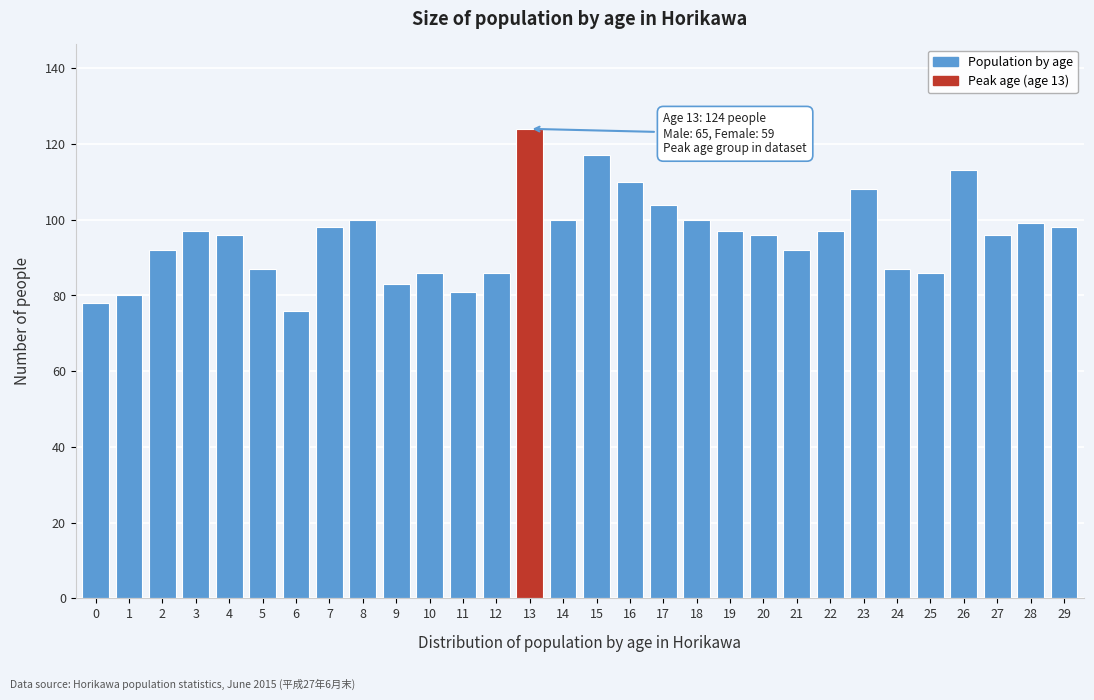

Reading left to right, list all the values displayed in this chart.

0=78	1=80	2=92	3=97	4=96	5=87	6=76	7=98	8=100	9=83	10=86	11=81	12=86	13=124	14=100	15=117	16=110	17=104	18=100	19=97	20=96	21=92	22=97	23=108	24=87	25=86	26=113	27=96	28=99	29=98